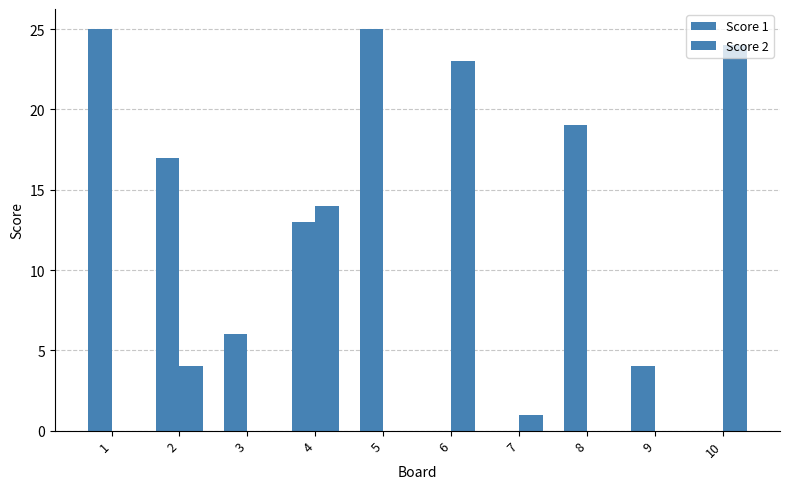

How many series are shown in this chart?

2